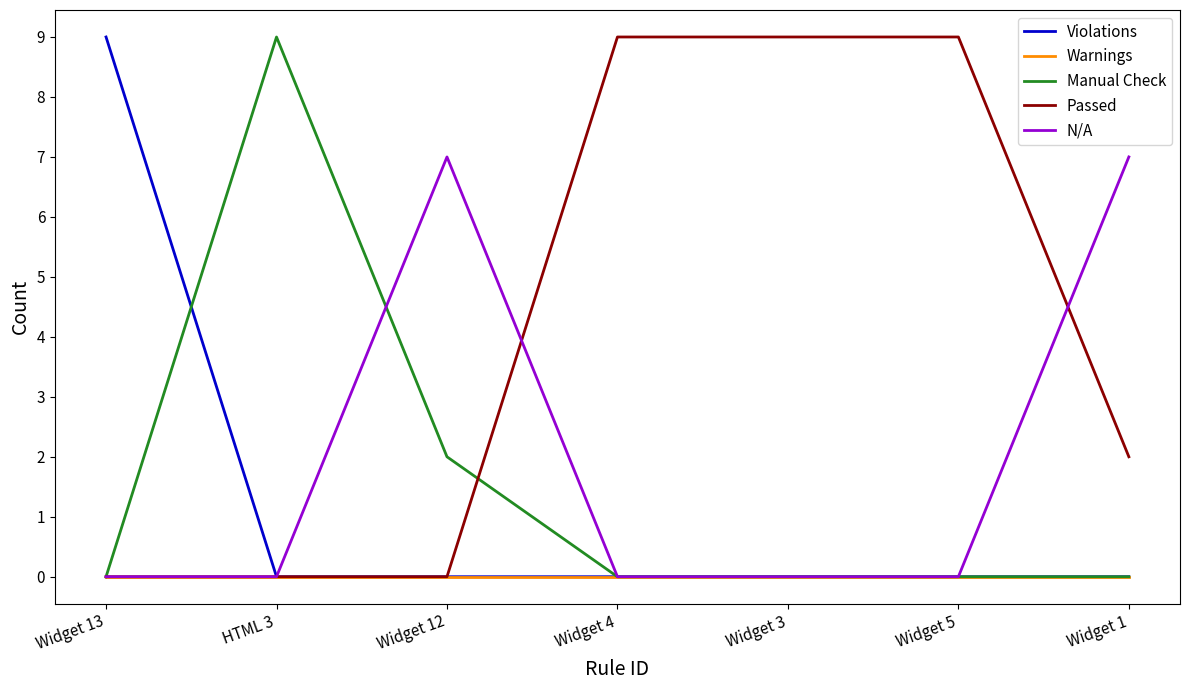

What is the spread (max minus min) of values at HTML 3?

9